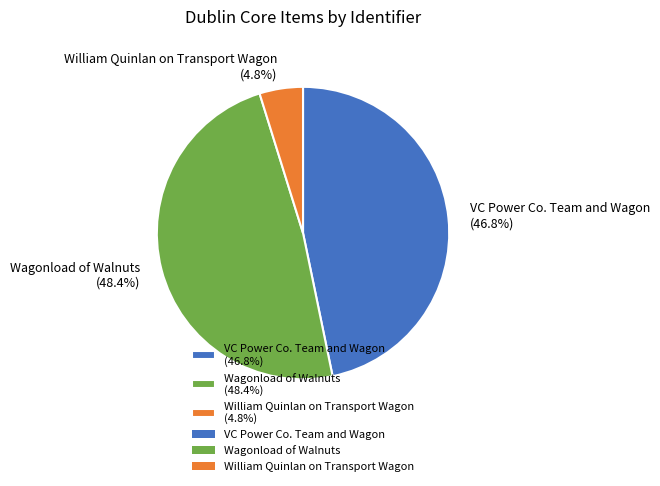

To the nearest percent, what is the average slice percentage?

33%